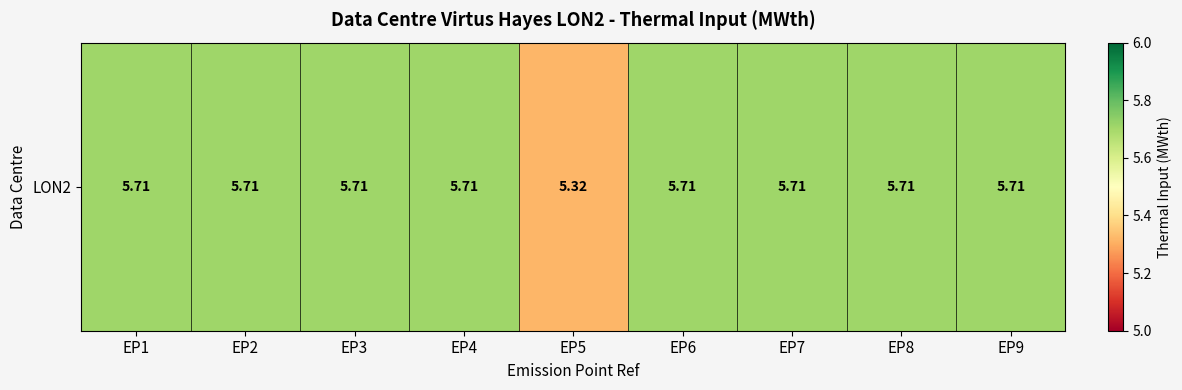

What is the greatest value displayed?

5.7